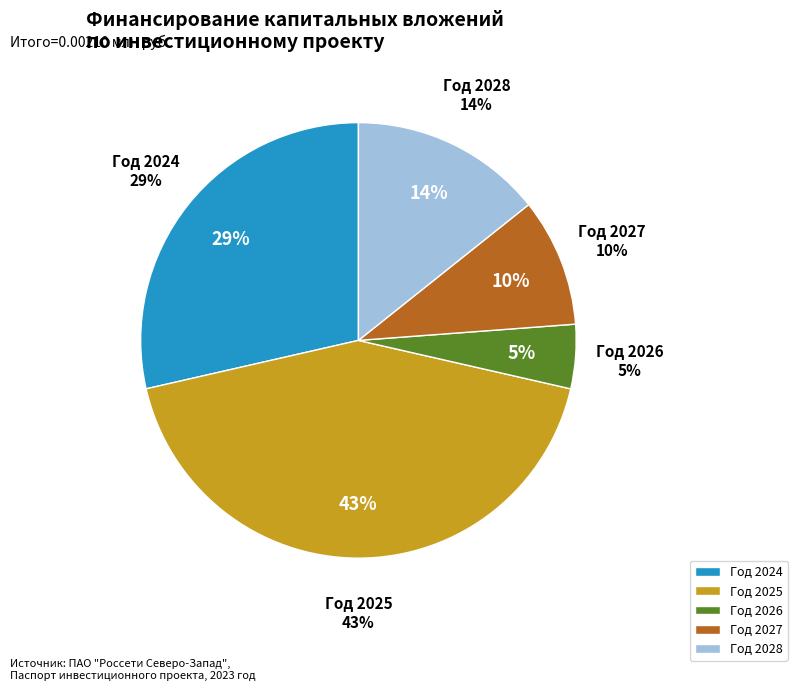

Is иных источников финансирования the majority of the pie?

Yes